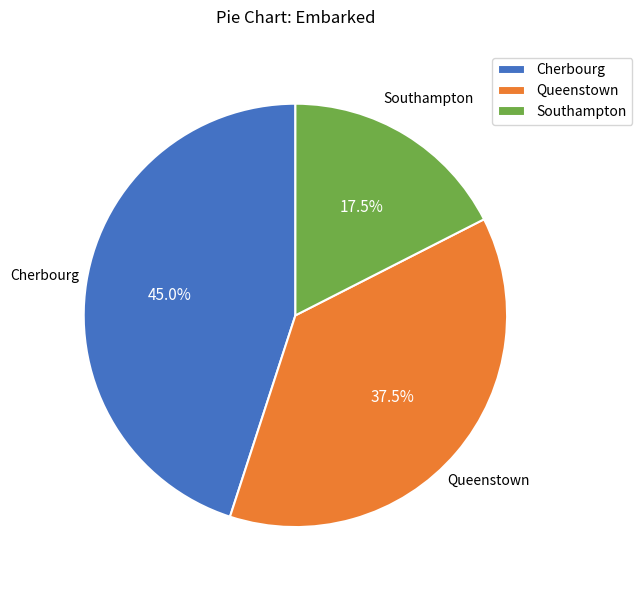

Rank the categories by value from highest to lowest.

Cherbourg, Queenstown, Southampton